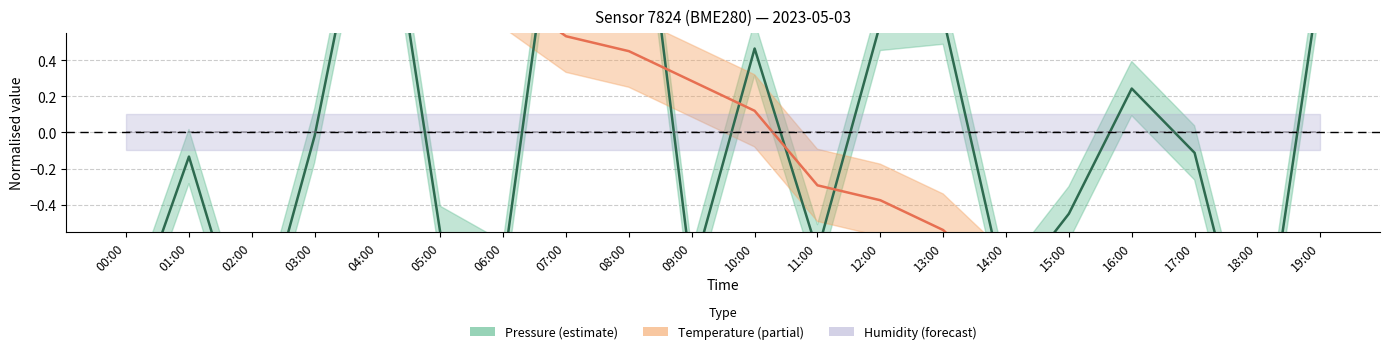

Reading left to right, transcribe all the data shown in this chart.

pressure: 00:00=-1.1	01:00=-0.1	02:00=-1.3	03:00=-0.0	04:00=1.7	05:00=-0.6	06:00=-0.8	07:00=1.8	08:00=2.0	09:00=-0.8	10:00=0.5	11:00=-0.7	12:00=0.6	13:00=0.6	14:00=-0.9	15:00=-0.5	16:00=0.2	17:00=-0.1	18:00=-1.5	19:00=0.9
temperature: 00:00=1.4	01:00=1.4	02:00=1.2	03:00=1.1	04:00=0.8	05:00=0.9	06:00=0.8	07:00=0.5	08:00=0.5	09:00=0.3	10:00=0.1	11:00=-0.3	12:00=-0.4	13:00=-0.5	14:00=-0.9	15:00=-1.0	16:00=-1.3	17:00=-1.5	18:00=-1.7	19:00=-1.3
humidity: 00:00=0.0	01:00=0.0	02:00=0.0	03:00=0.0	04:00=0.0	05:00=0.0	06:00=0.0	07:00=0.0	08:00=0.0	09:00=0.0	10:00=0.0	11:00=0.0	12:00=0.0	13:00=0.0	14:00=0.0	15:00=0.0	16:00=0.0	17:00=0.0	18:00=0.0	19:00=0.0